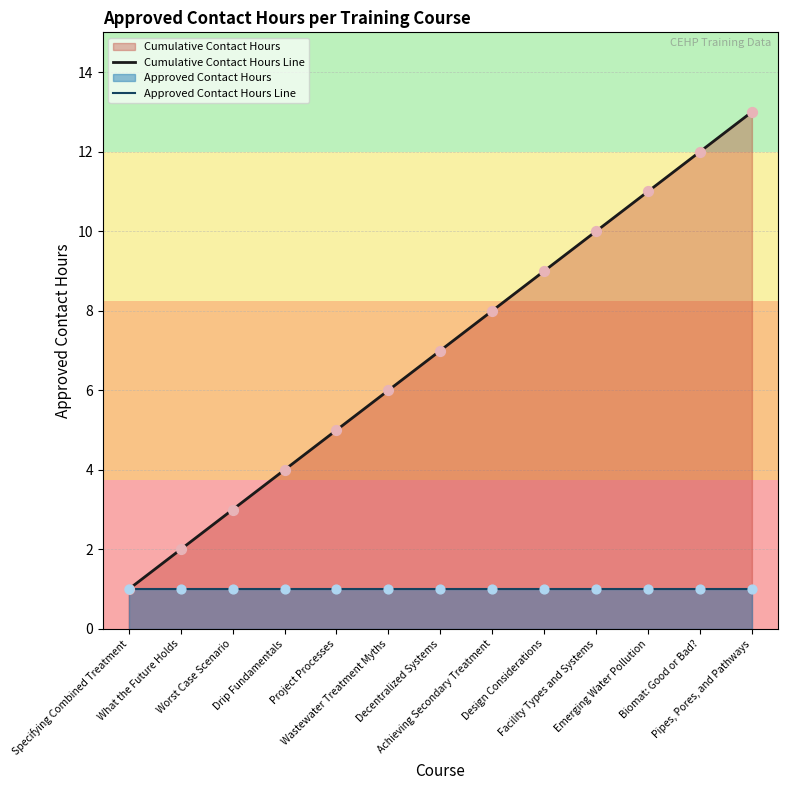

Is the value of Approved Contact Hours Line at Design Considerations greater than the value of Cumulative Contact Hours Line at Worst Case Scenario?

No